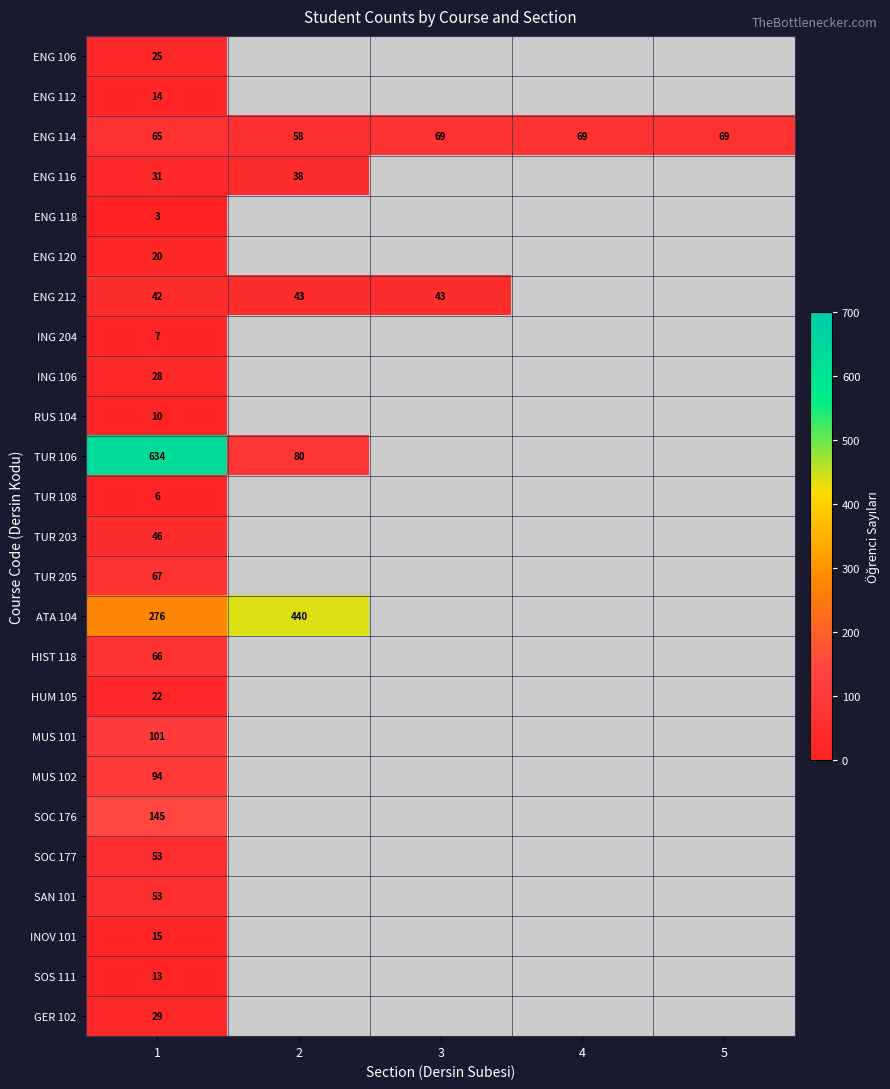

The value of TUR 203 at 1 is 46. True or false?

True